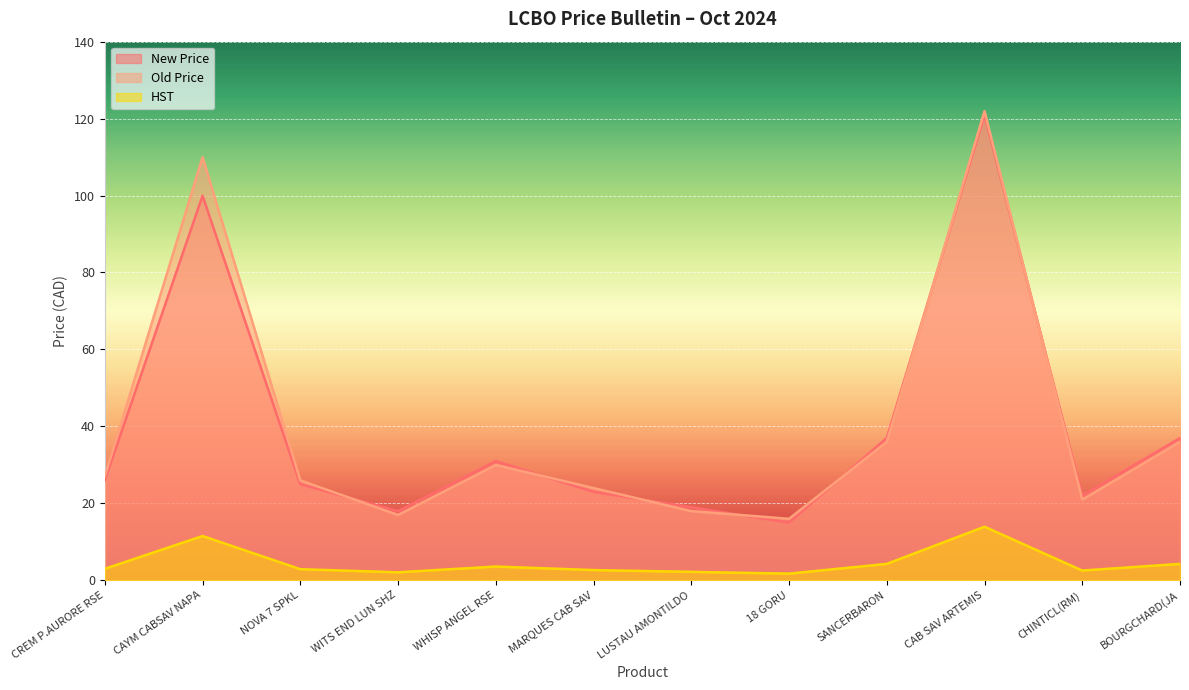

What are all the series names shown in the legend?

New Price, Old Price, HST